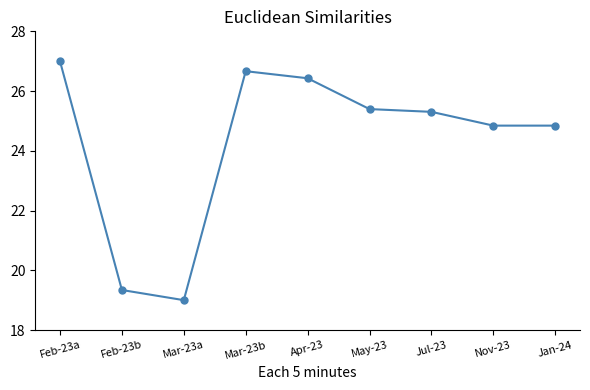

Approximately how many times larger is the value at Mar-23b compared to May-23?

1.0